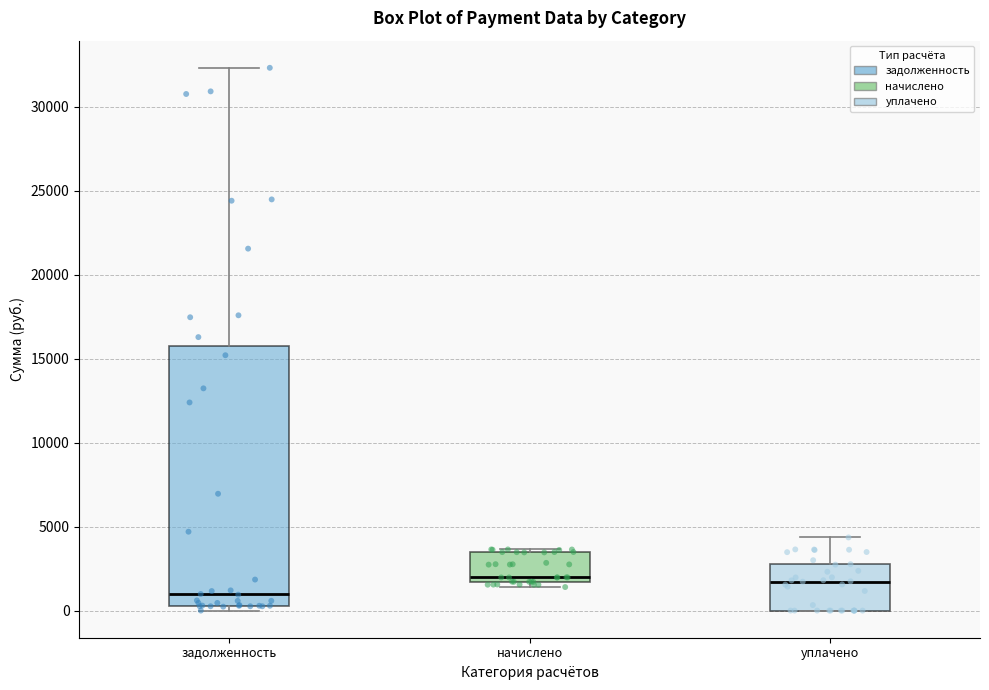

Reading left to right, transcribe this box plot: for each box, give where its median line is, the range the box spans, and where its two whiskers end, as read against the y-axis. The values are not printed on the chart, so give them approximately, as read against the axis.

задолженность: median 1000, box 500 to 15500, whiskers 0 to 32500
начислено: median 2000, box 1500 to 3500, whiskers 1500 (just below the box's lower edge) to 3500 (just above the box's upper edge)
уплачено: median 1500, box 0 to 2500, whiskers 0 to 4500